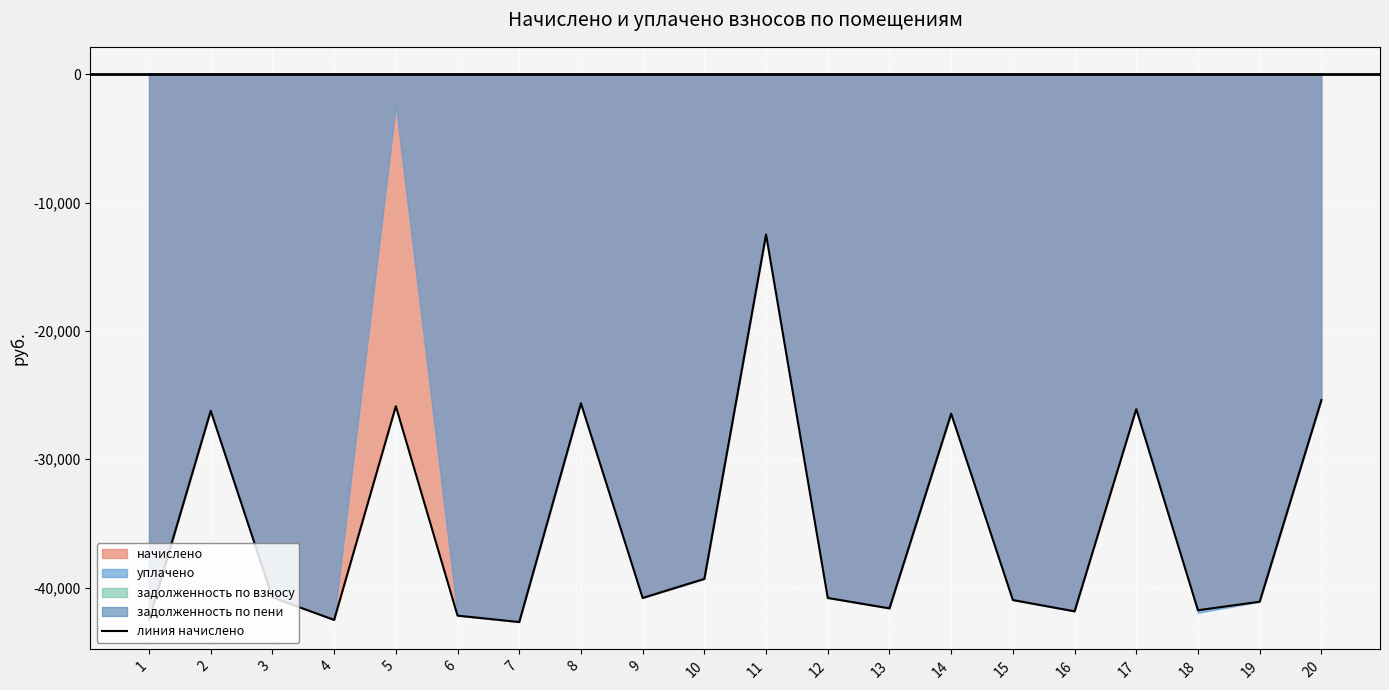

How many points are higher than both their immediate neighbors (excluding endpoints)?

6